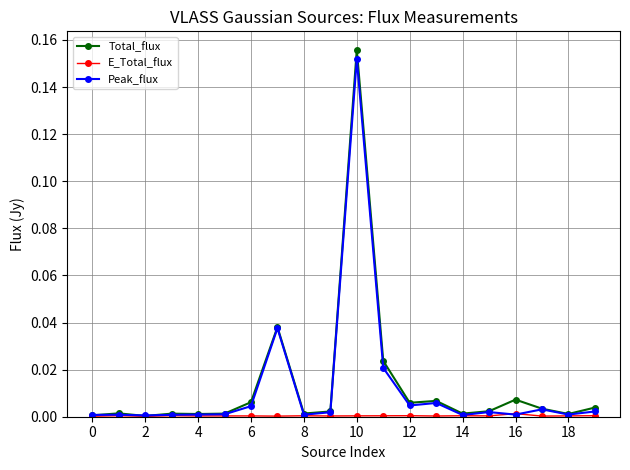

Which series has the widest spread of values?

Total_flux